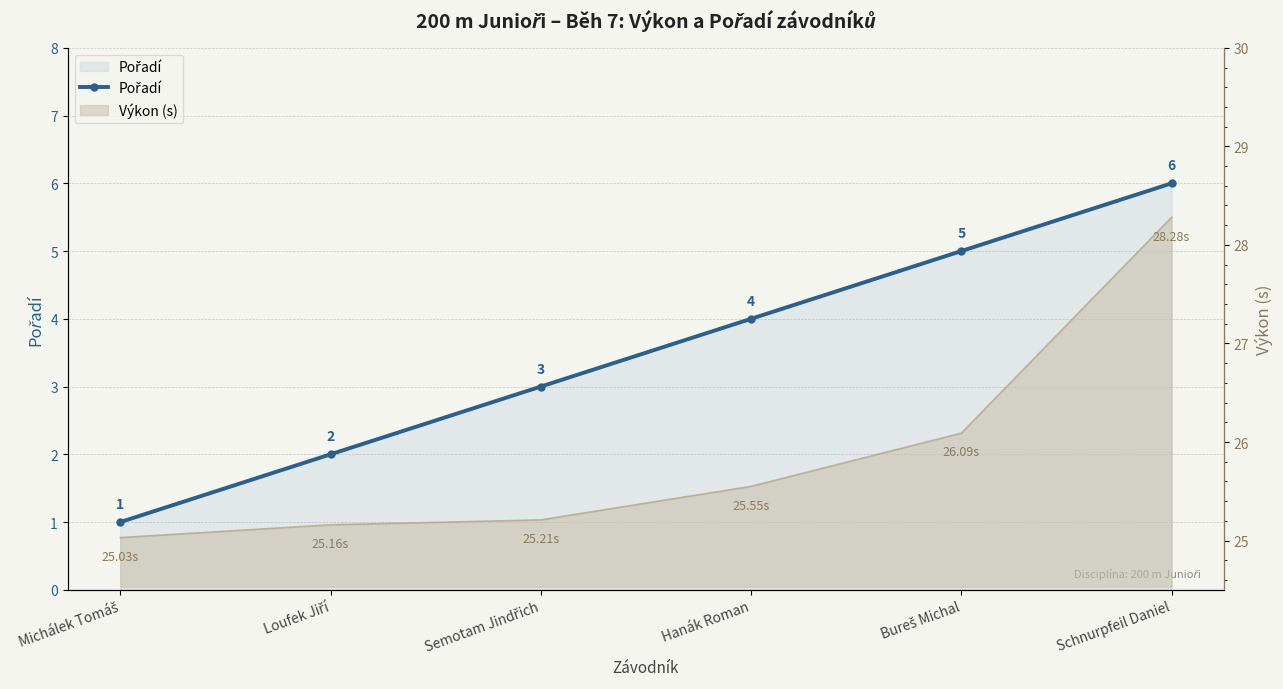

At which label does the data first exceed 4?

Bureš Michal